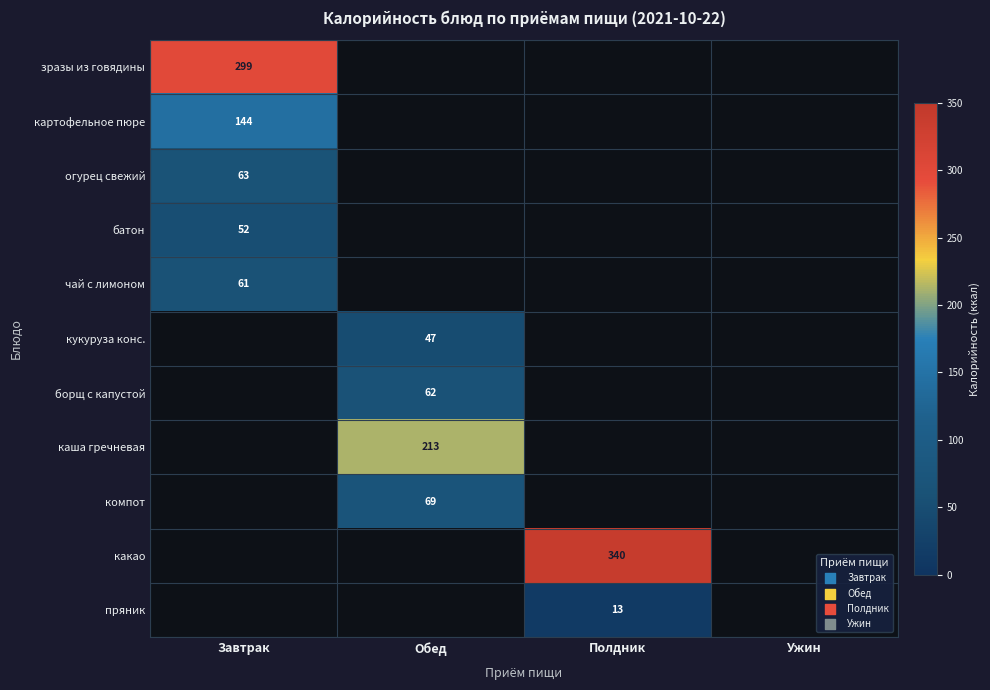

At how many categories does at least one series exceed 300?

1